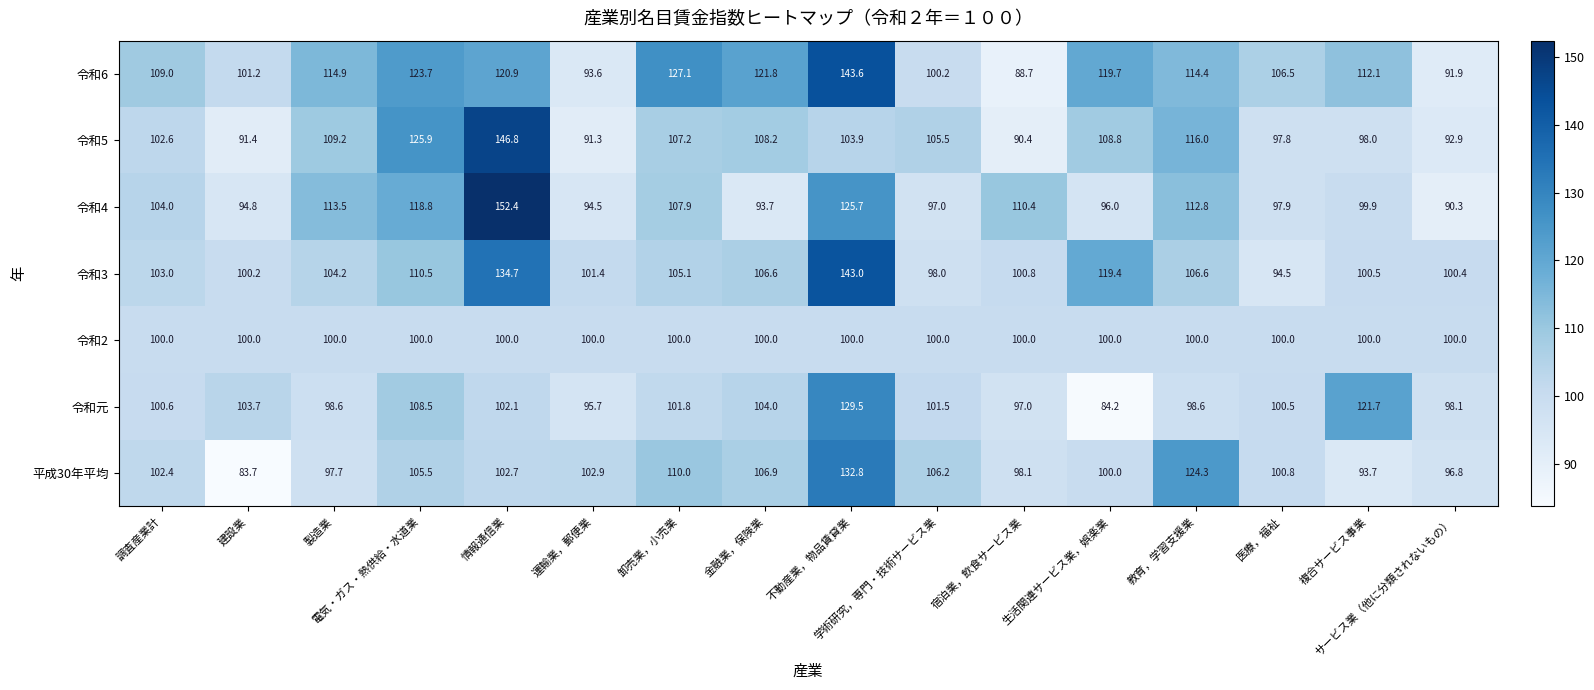

What is the maximum value for 令和3?

143.0